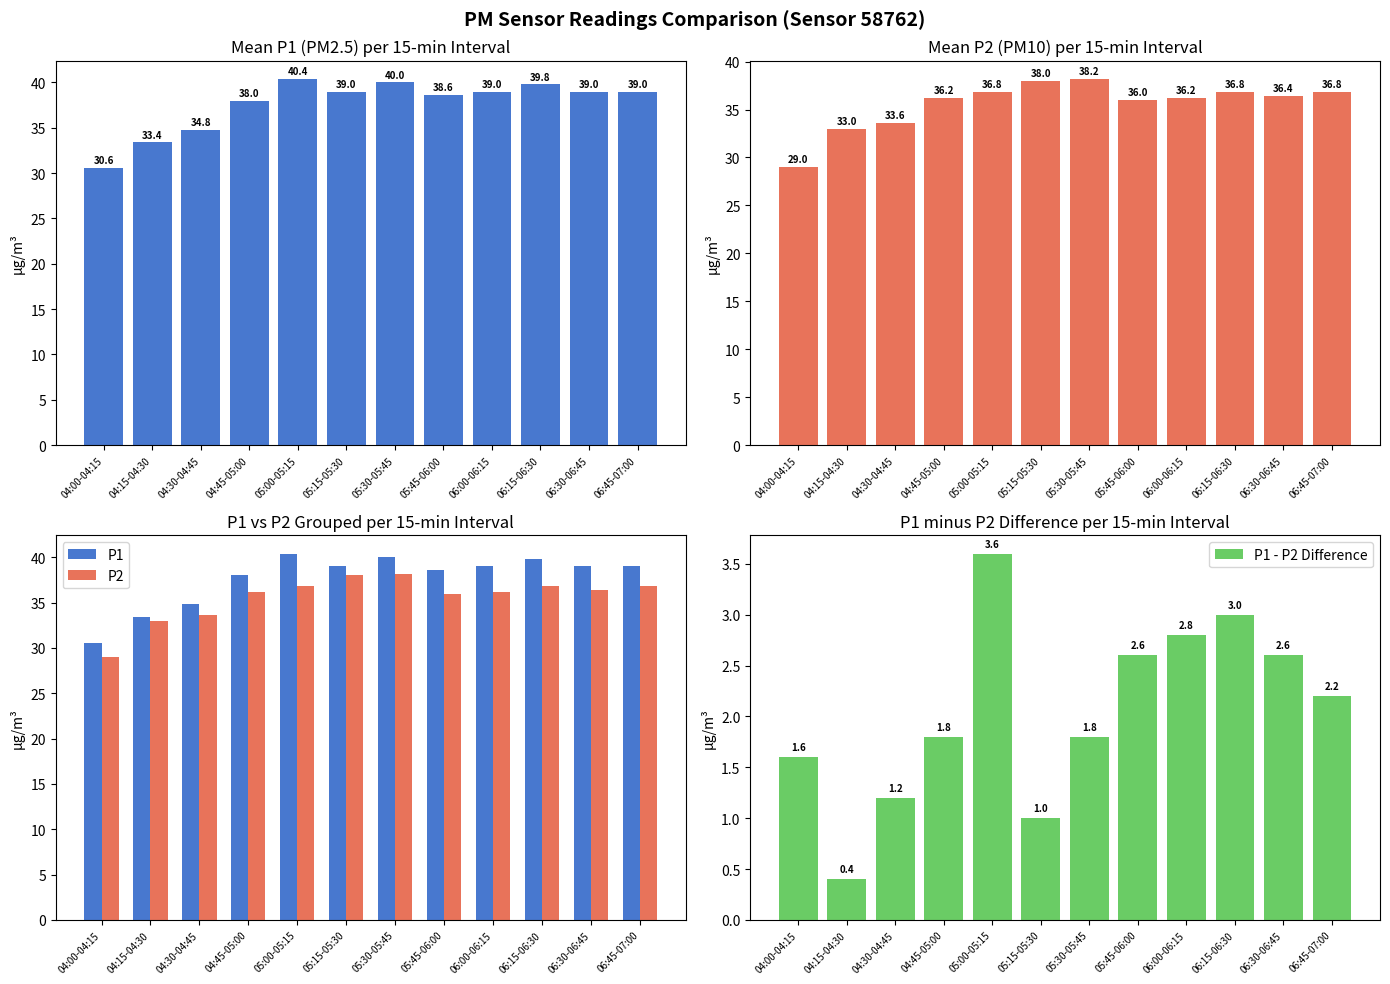

Are the bars grouped side by side (vs. stacked)?

Yes